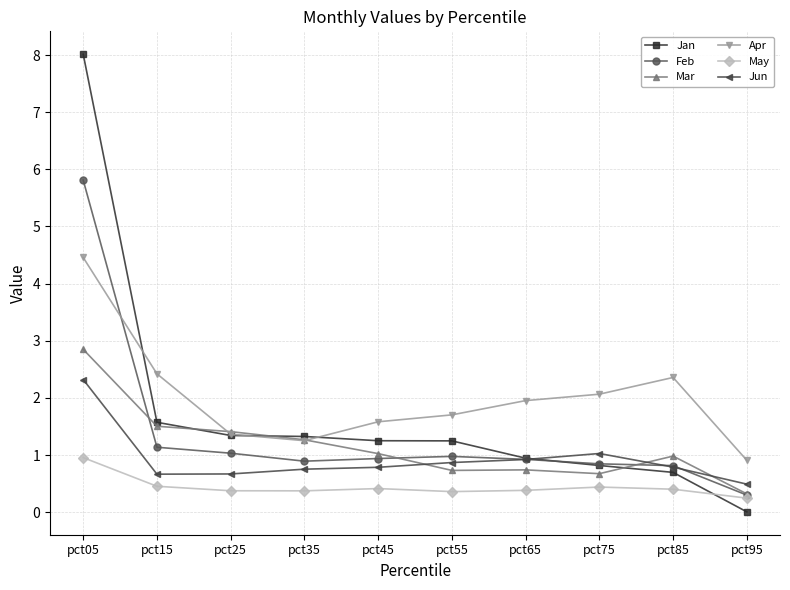

After their last crossing, which series has the higher values: Feb or Apr?

Apr